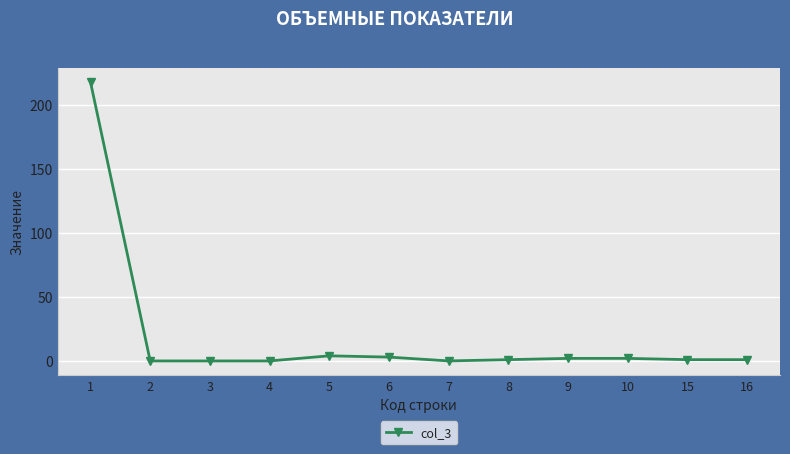

The value at 4 is -145. True or false?

False